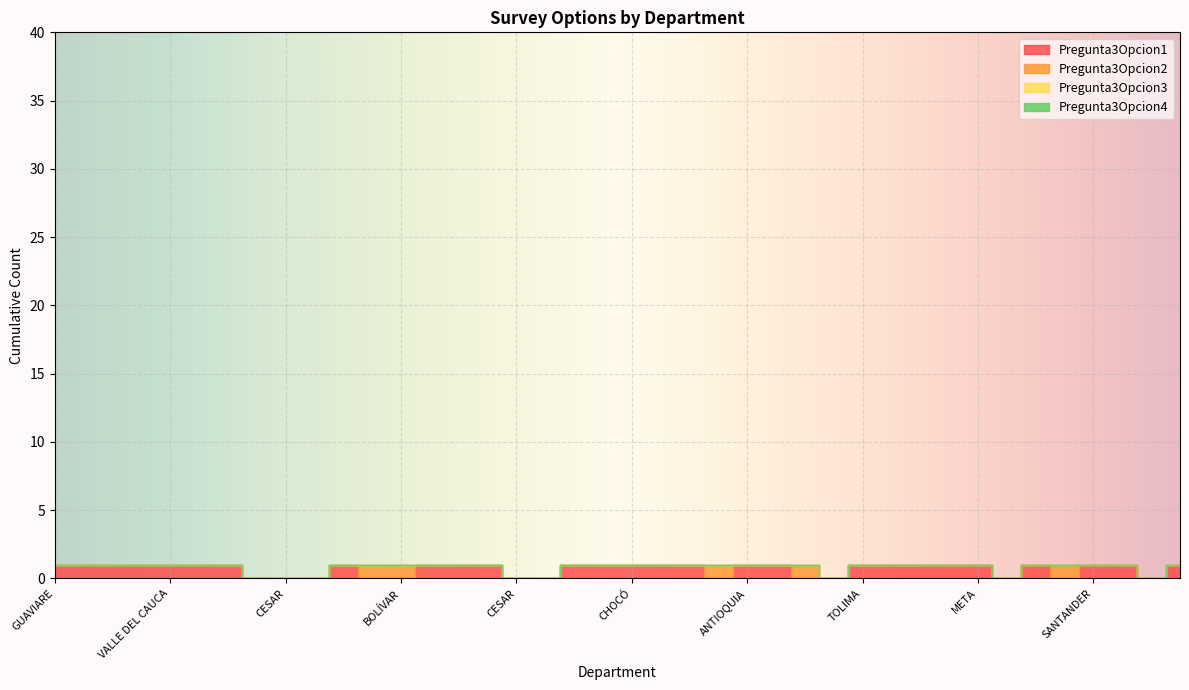

The value of Pregunta3Opcion3 at ANTIOQUIA is 0. True or false?

True